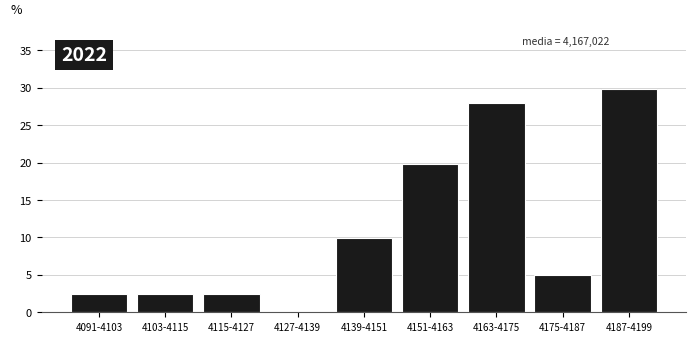

Reading left to right, list all the values displayed in this chart.

4091-4103=2.5	4103-4115=2.5	4115-4127=2.5	4127-4139=0.0	4139-4151=9.9	4151-4163=19.9	4163-4175=28.0	4175-4187=5.0	4187-4199=29.8